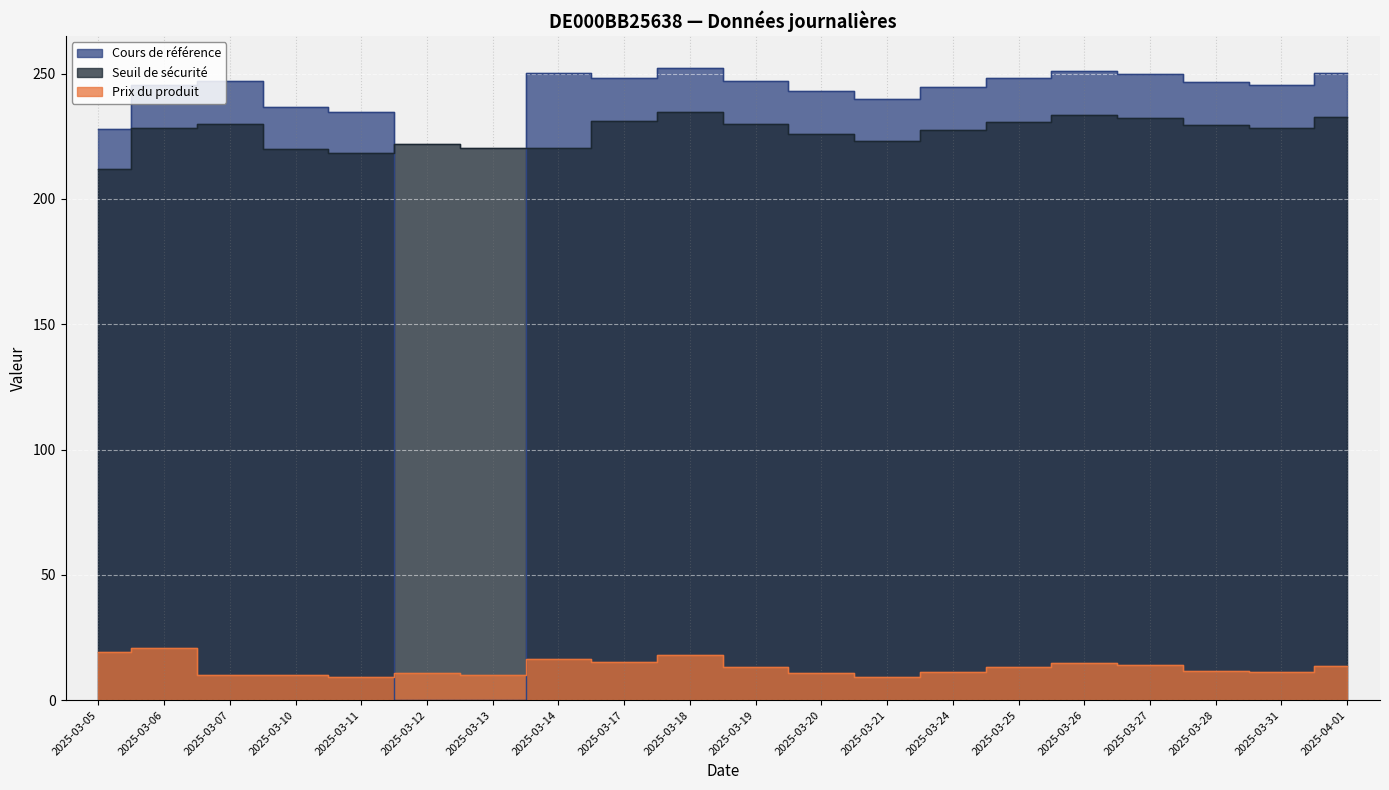

What is the lowest value of the Seuil de sécurité series?

212.0